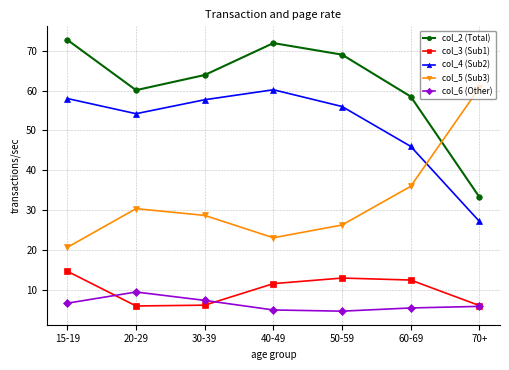

What is the difference between the highest and lowest values at 50-59?

64.3